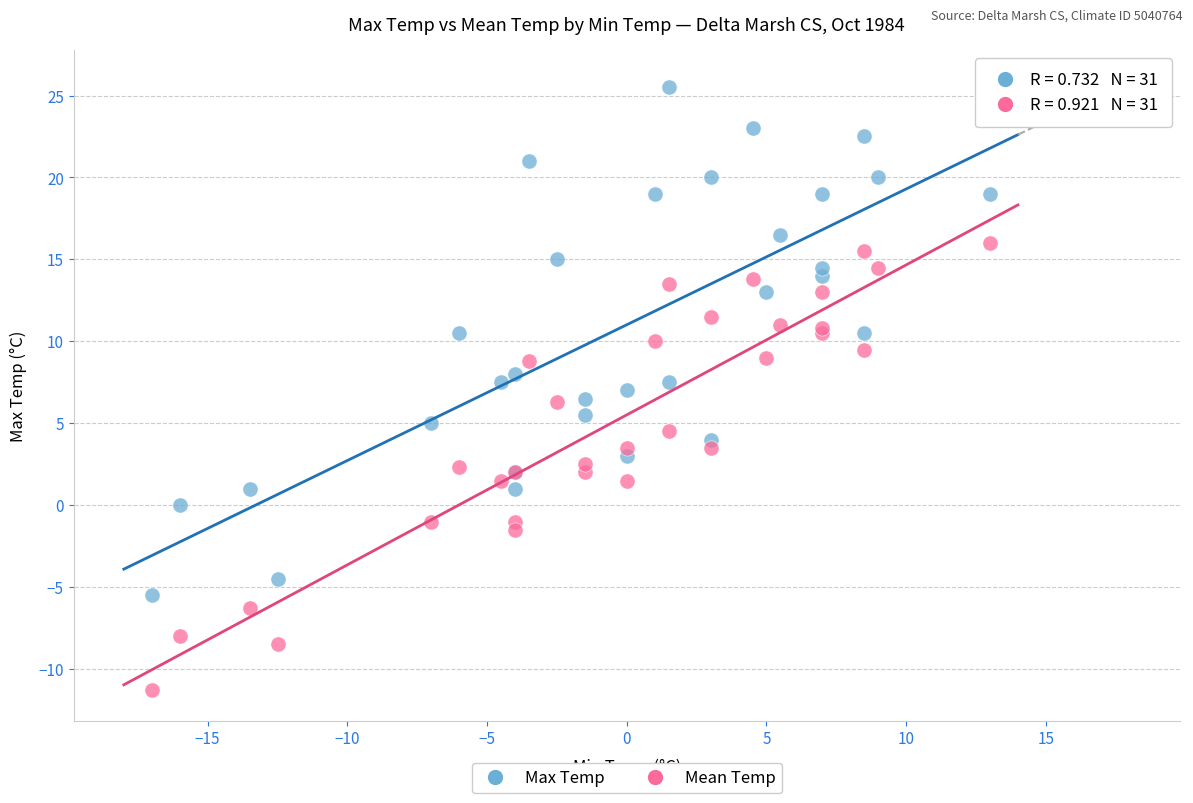

Which series contains the highest Y value?

Max Temp